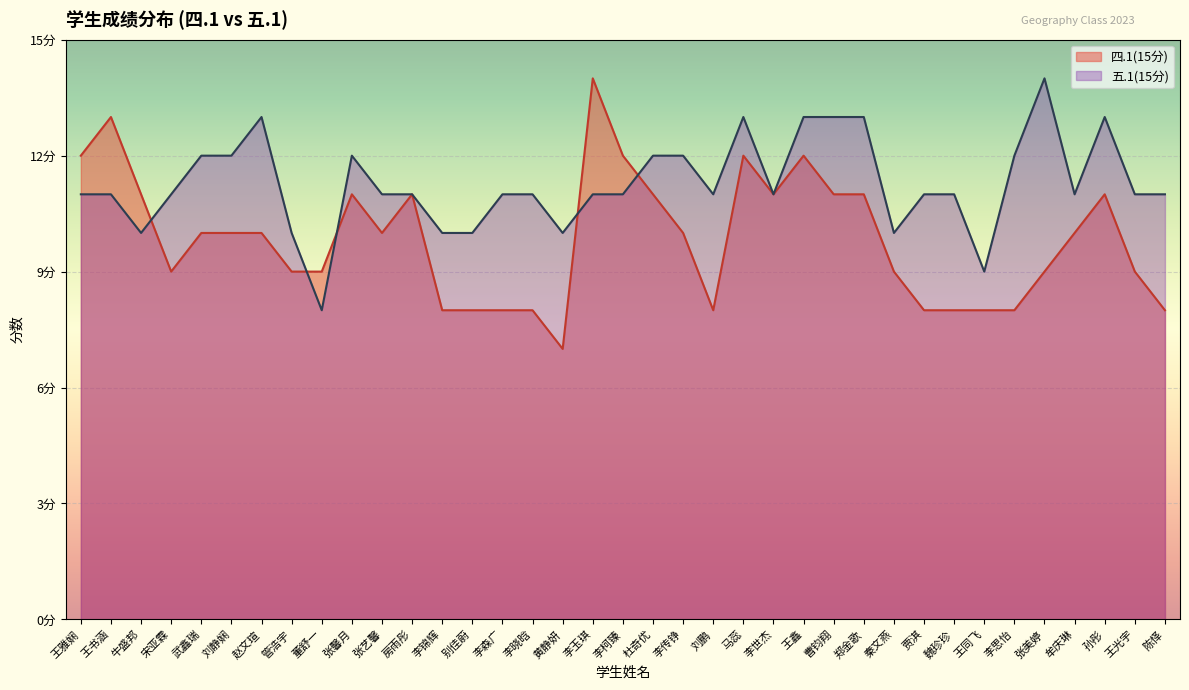

How many times do 五.1(15分) and 四.1(15分) cross each other?

5